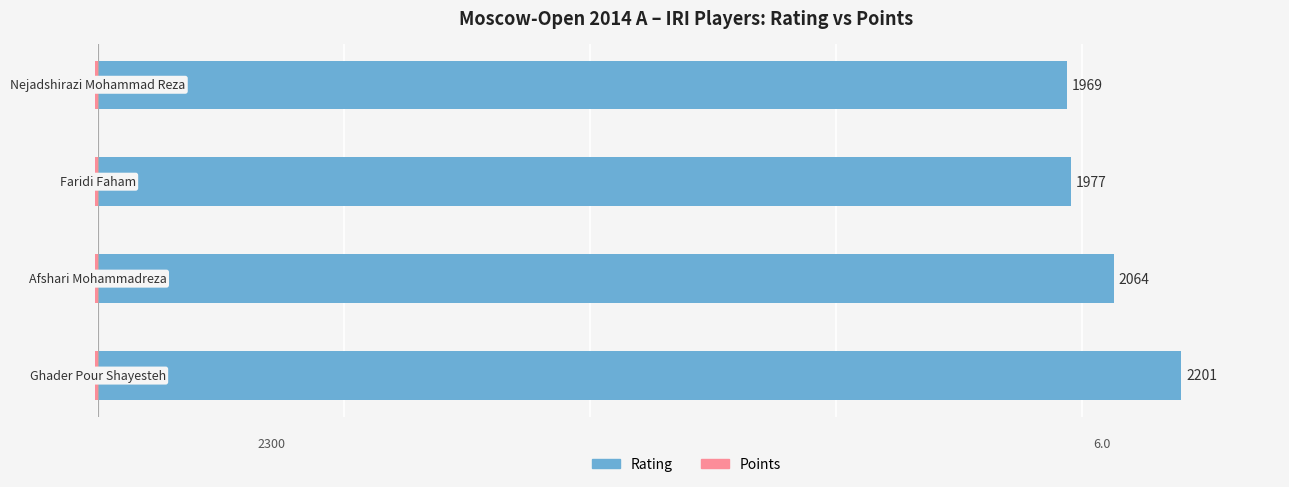

How many bars are there in total?

8